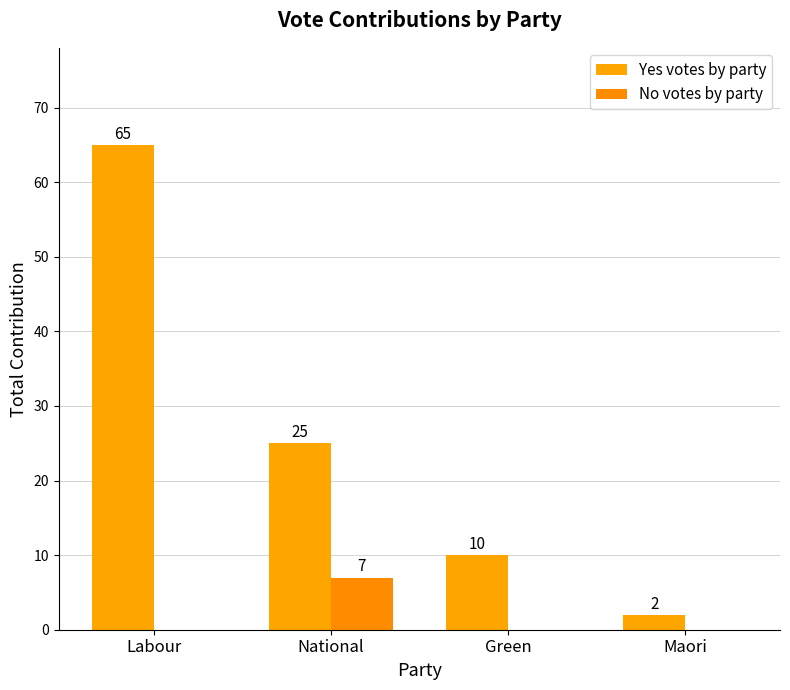

Where is No votes by party nearest to the value 3?

Labour